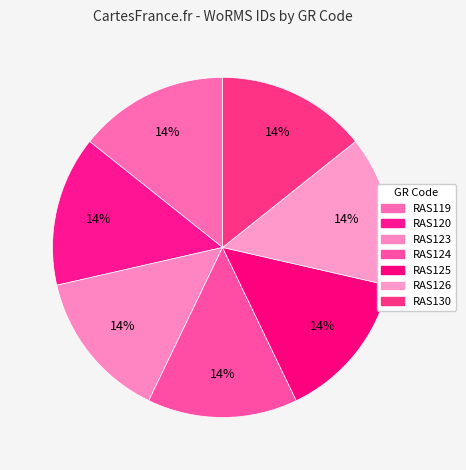

Count the number of slices in the pie.

7